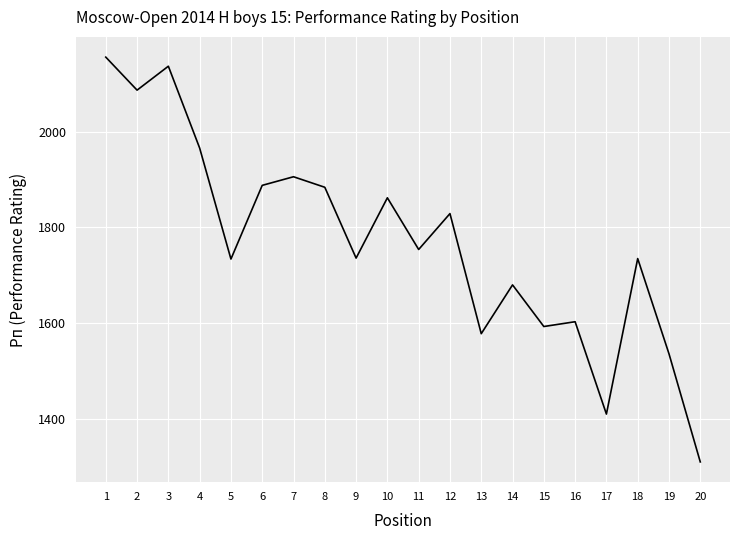

Between 16 and 20, which is larger?

16